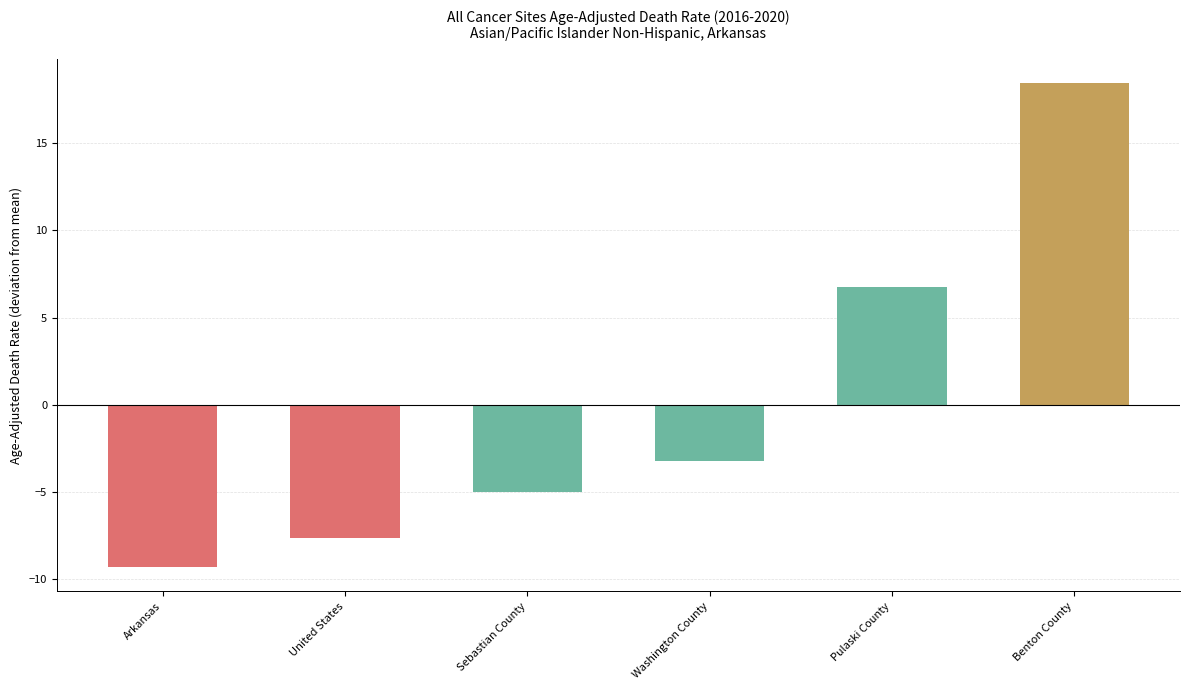

Which label corresponds to the largest value in the chart?

Benton County